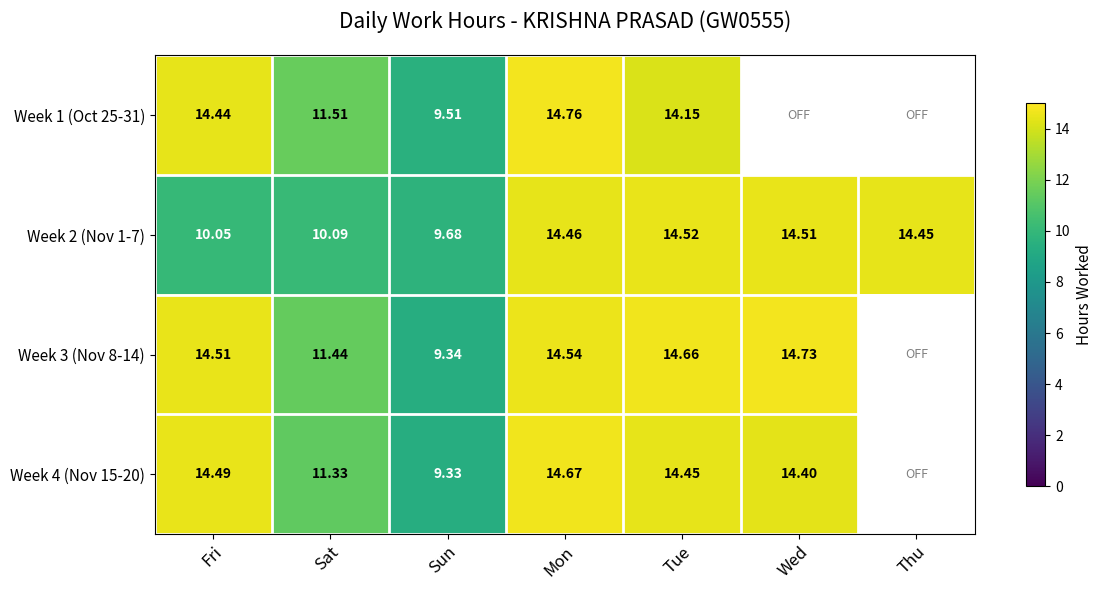

At which label is Week 4 (Nov 15-20) closest to 7?

Sun